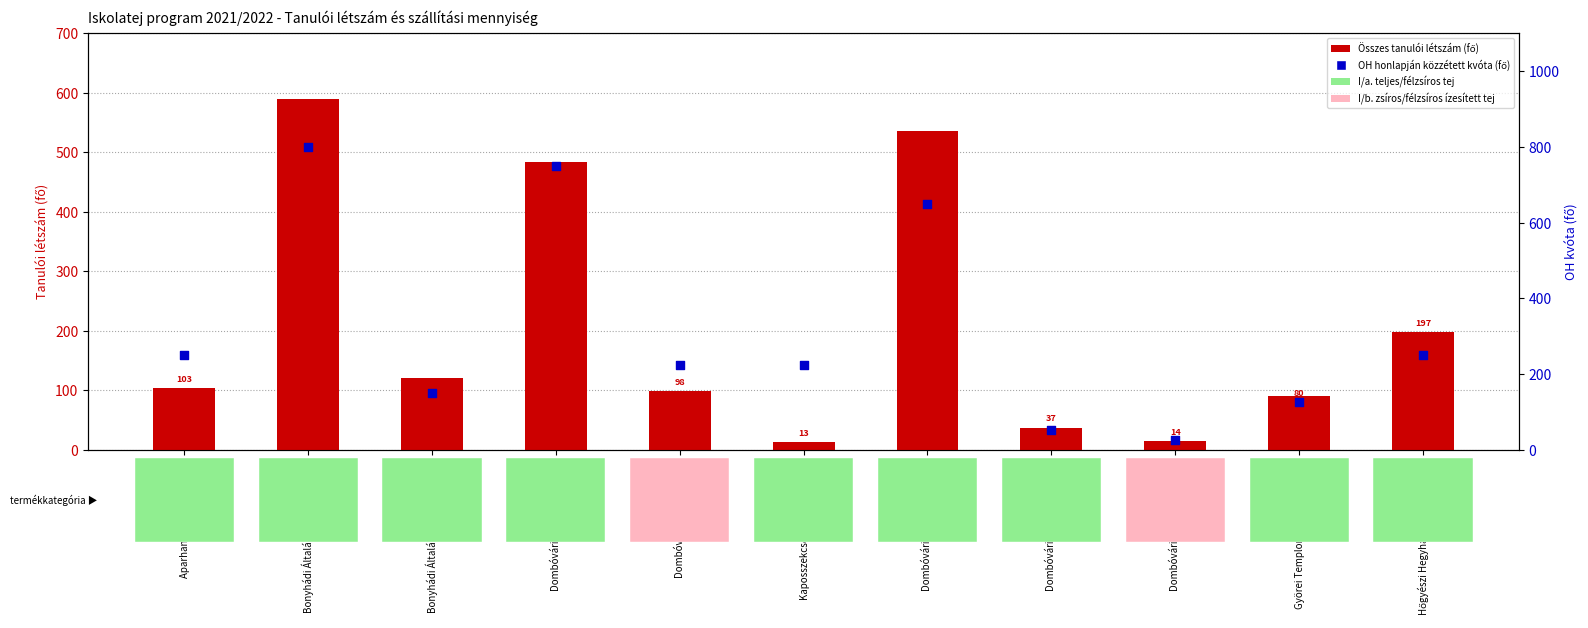

Which series has the widest spread of Y values?

Az OH honlapján közzétett létszám (fő)